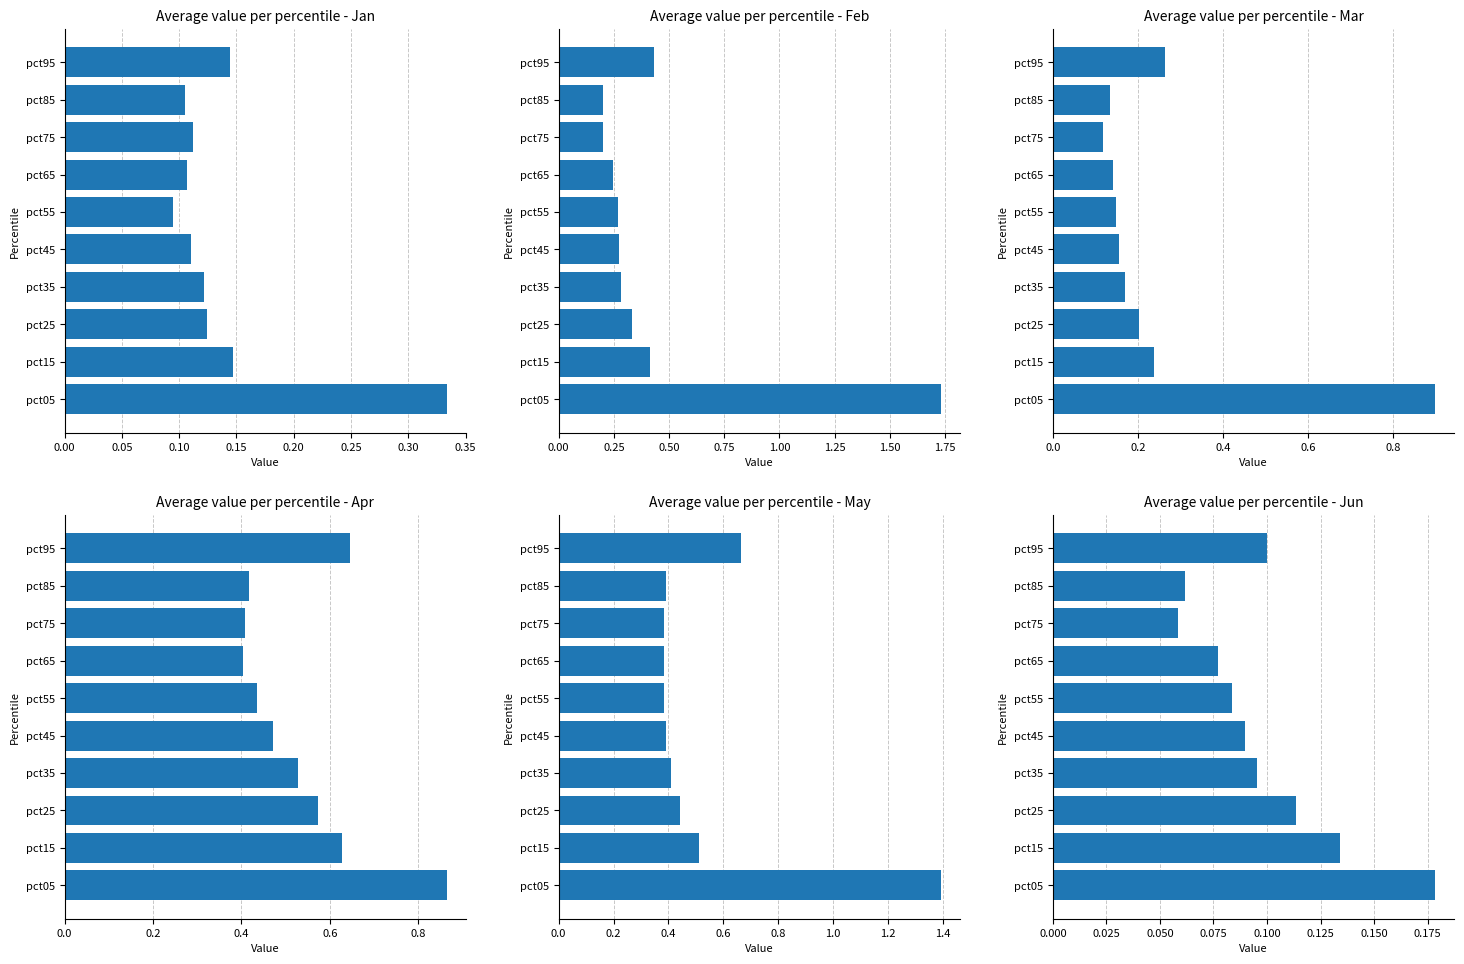

List the series in order of their peak value, lowest first.

Jun, Jan, Apr, Mar, May, Feb